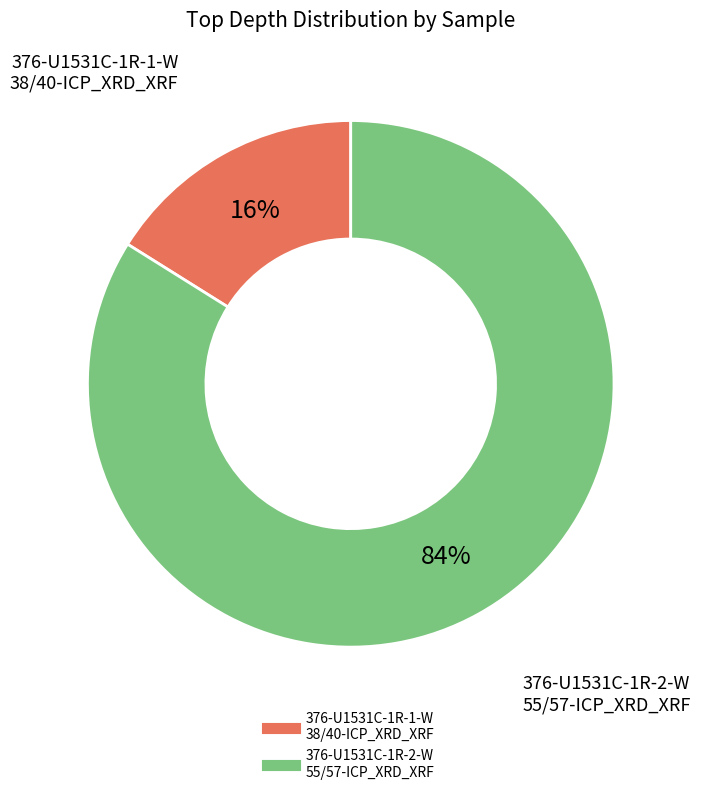

Approximately how many times larger is the value at 376-U1531C-1R-1-W 38/40-ICP_XRD_XRF compared to 376-U1531C-1R-2-W 55/57-ICP_XRD_XRF?

0.2